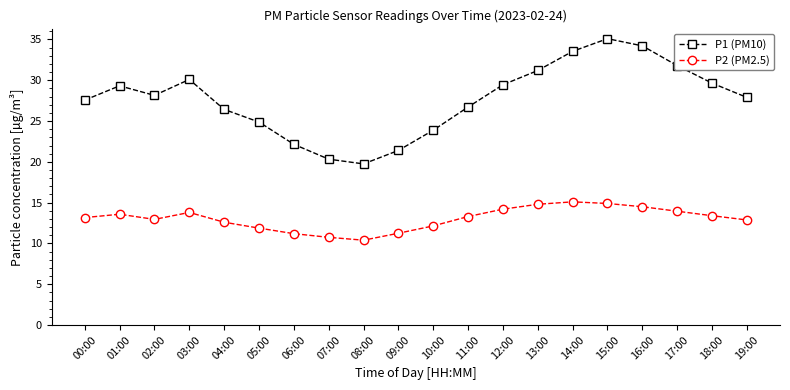

True or false: P2 (PM2.5) and P1 (PM10) intersect in this chart.

False